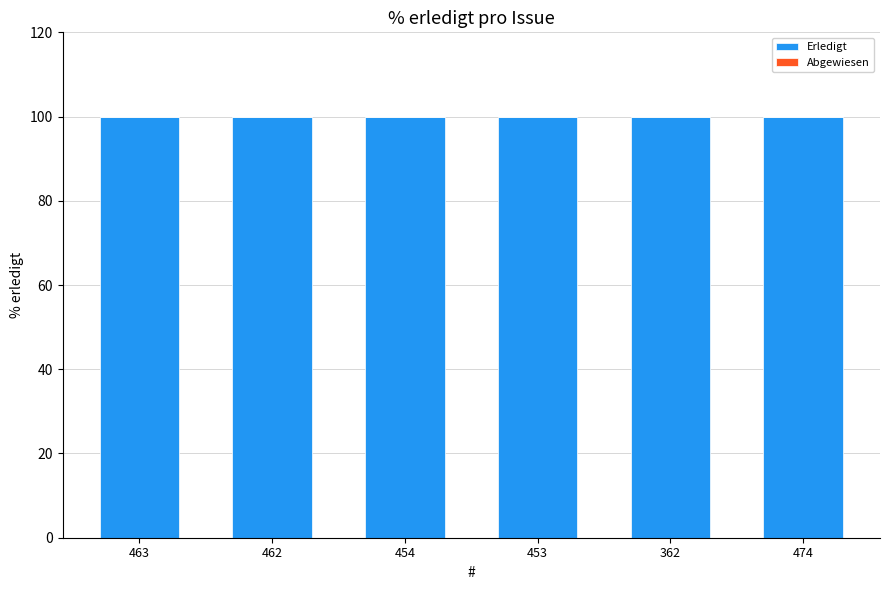

At which label does Erledigt reach its peak?

463